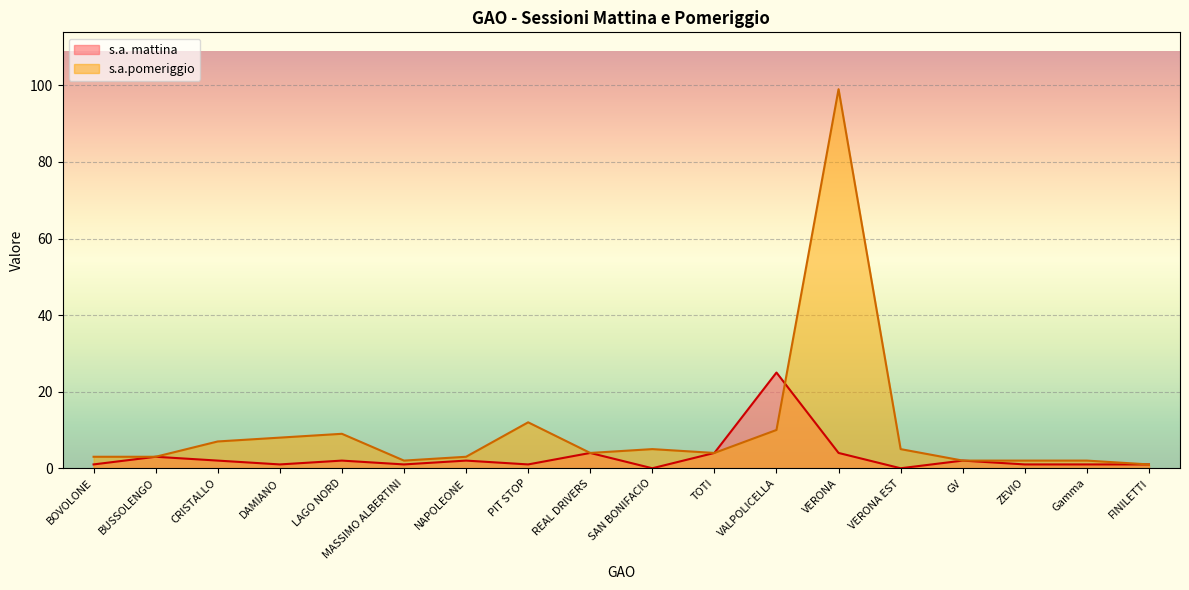

What is the value of the 17th point from the left?

1